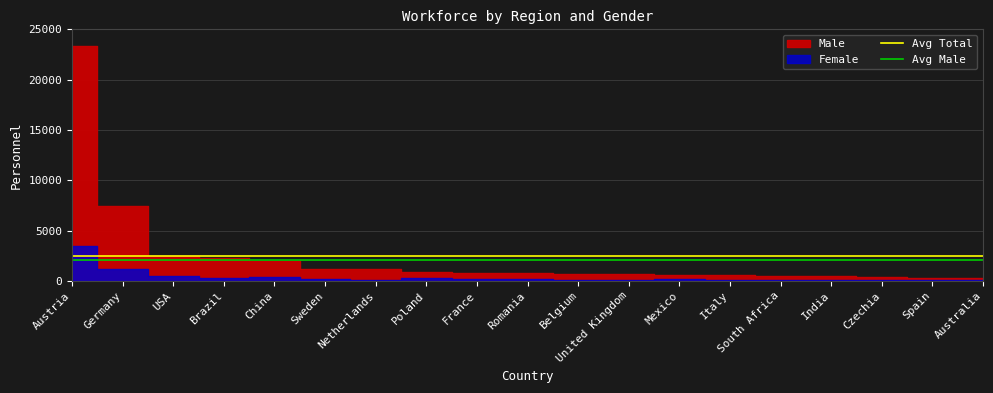

True or false: Avg Male and Avg Total cross at least once.

False